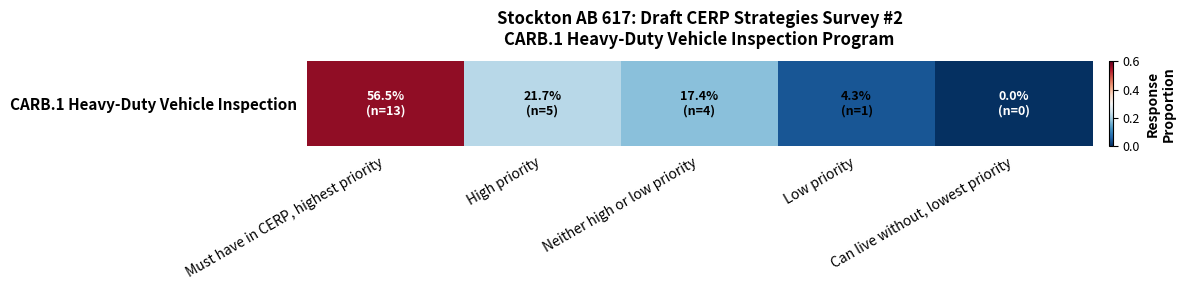

List the labels in order of value, smallest first.

Can live without, lowest priority, Low priority, Neither high or low priority, High priority, Must have in CERP, highest priority